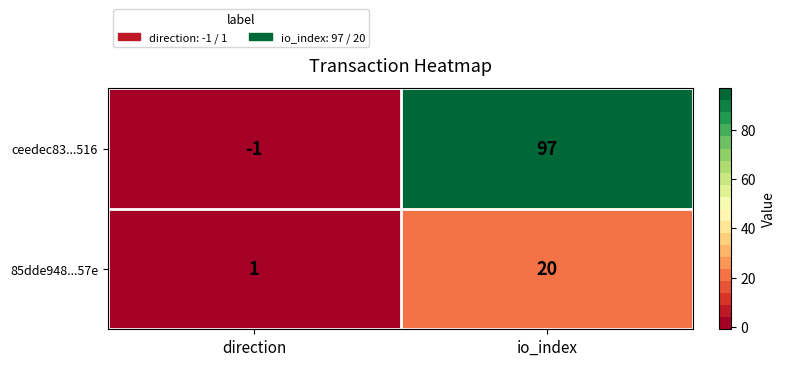

Rank the series at io_index from lowest to highest value.

85dde948...57e, ceedec83...516